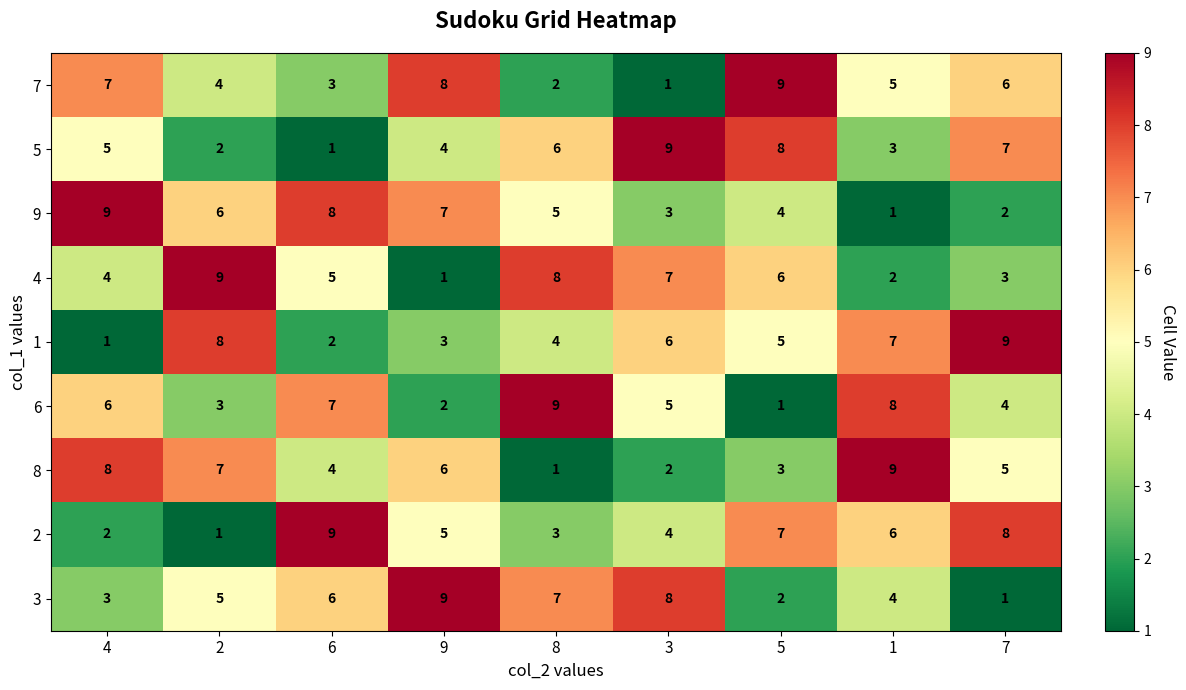

What value does the 2 series have at 9?

5